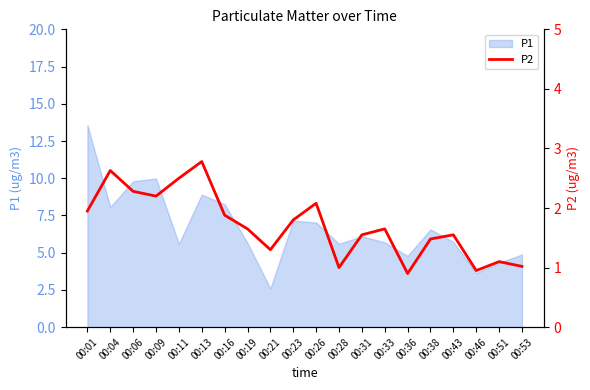

How many points are higher than both their immediate neighbors (excluding endpoints)?

6